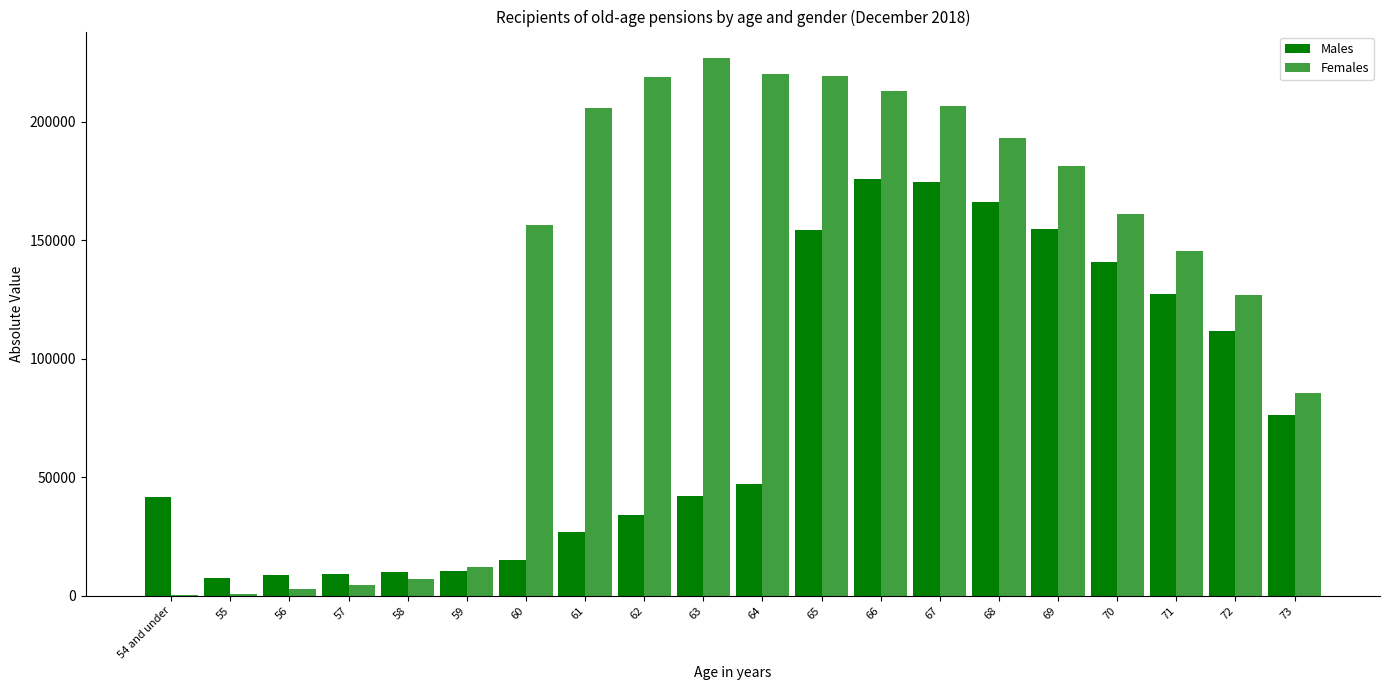

How many series are shown in this chart?

2